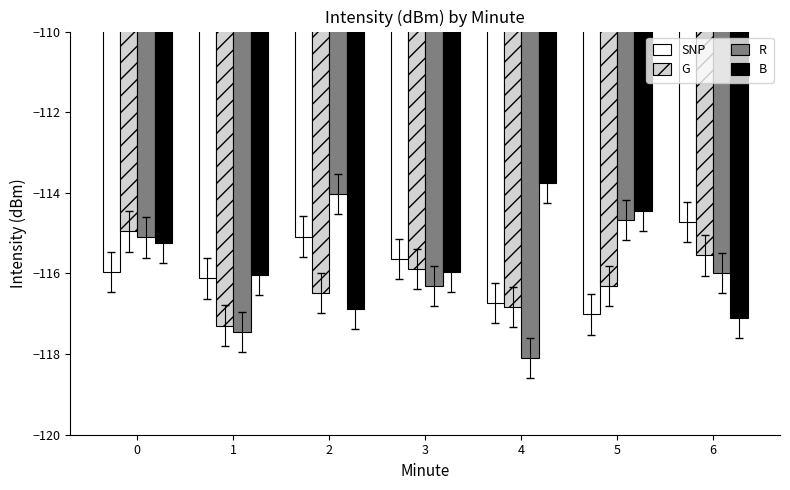

Is the value of B at 0 greater than the value of SNP at 2?

No